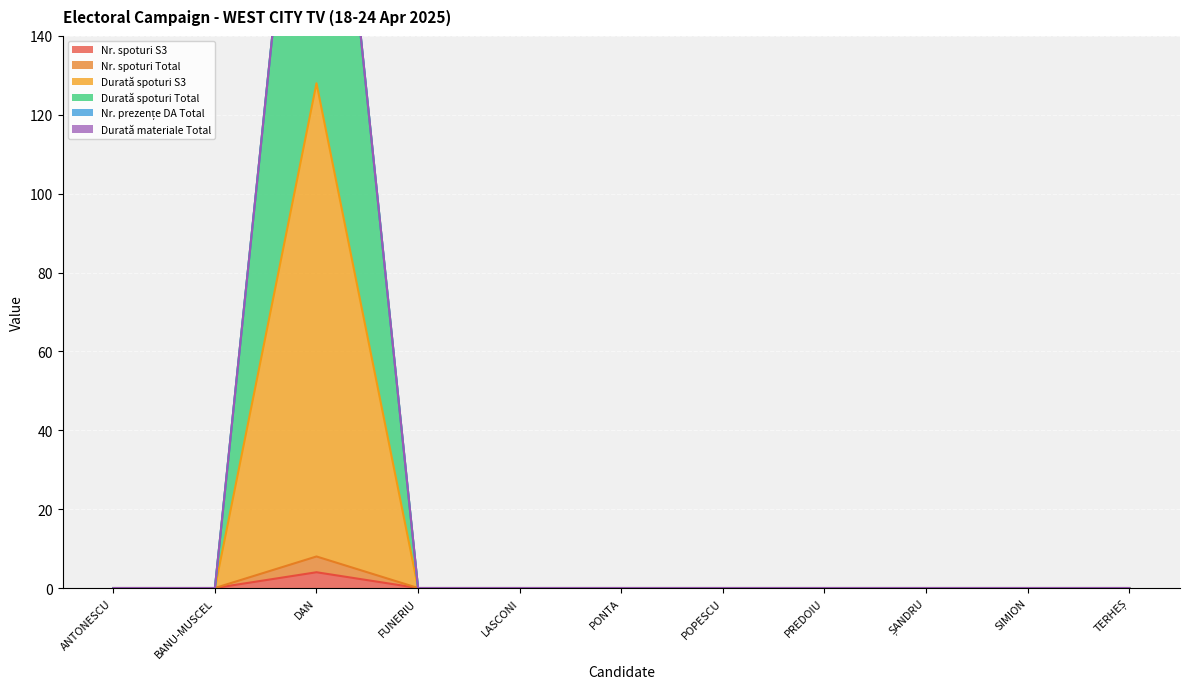

True or false: Nr. spoturi Total and Durată spoturi S3 intersect in this chart.

False